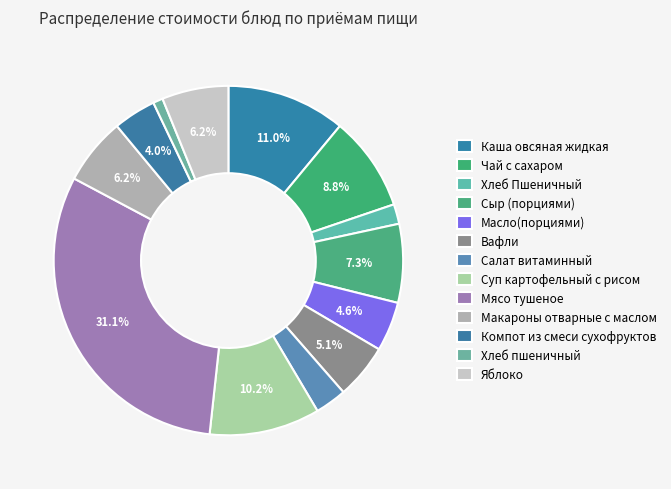

Does Сыр (порциями) account for over 50% of the chart?

No